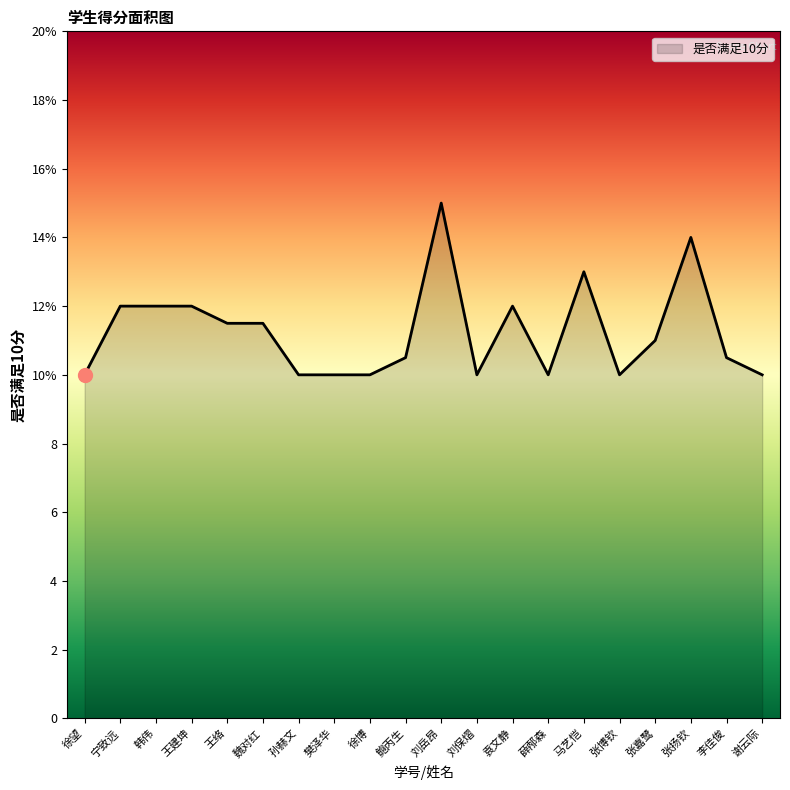

Which has a higher value, 薛邴森 or 孙赫文?

薛邴森